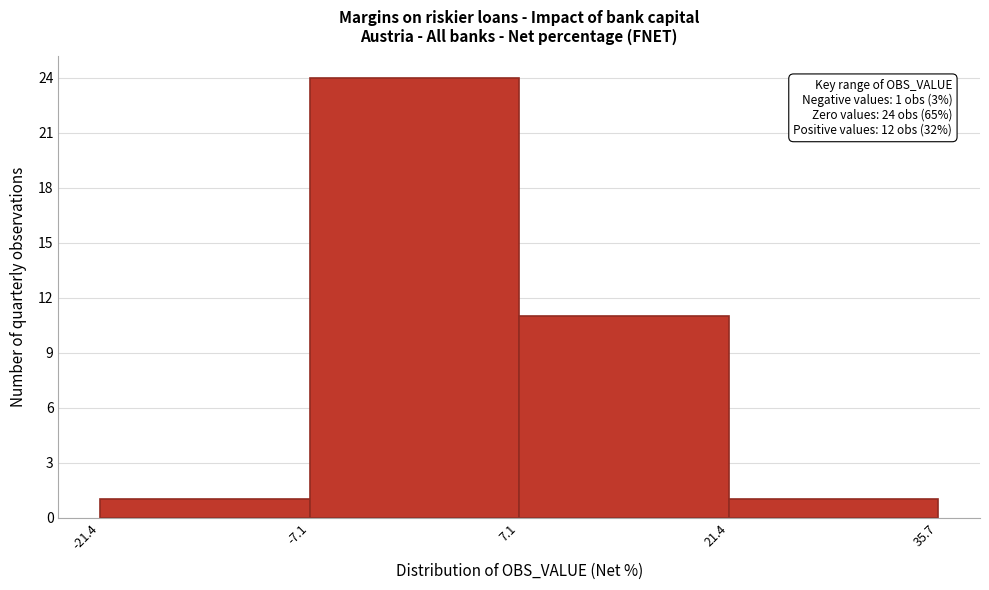

Which range on the x-axis has the tallest bar?

-7.1 to 7.1